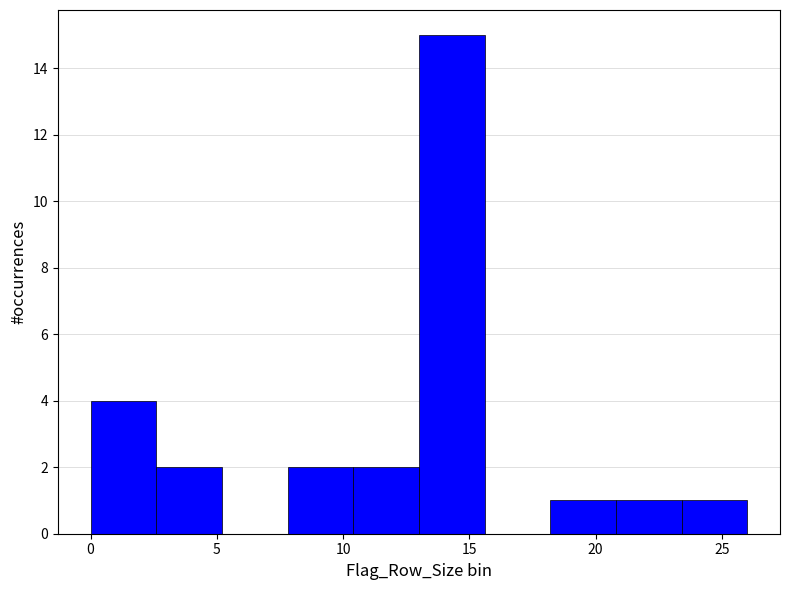

Reading left to right, transcribe this chart: for each bar, give the range it covers on the x-axis and its height. Neither the bar edges nor the heights are printed on the chart, so give them approximately, as read against the axes.

0.0 to 2.6: 4
2.6 to 5.2: 2
5.2 to 7.8: 0
7.8 to 10.4: 2
10.4 to 13.0: 2
13.0 to 15.6: 15
15.6 to 18.2: 0
18.2 to 20.8: 1
20.8 to 23.4: 1
23.4 to 26.0: 1